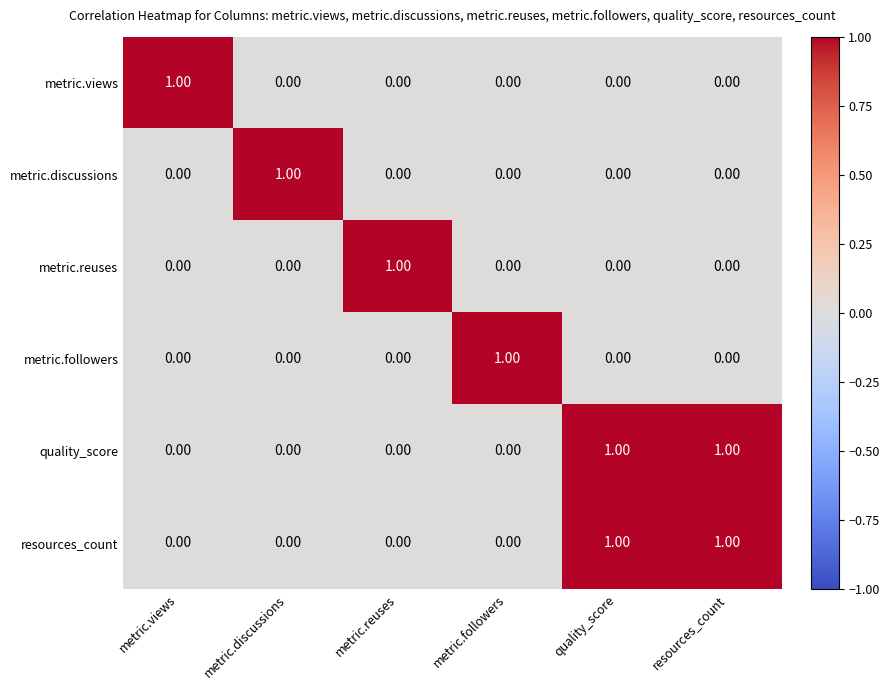

At how many categories does at least one series exceed 0?

6